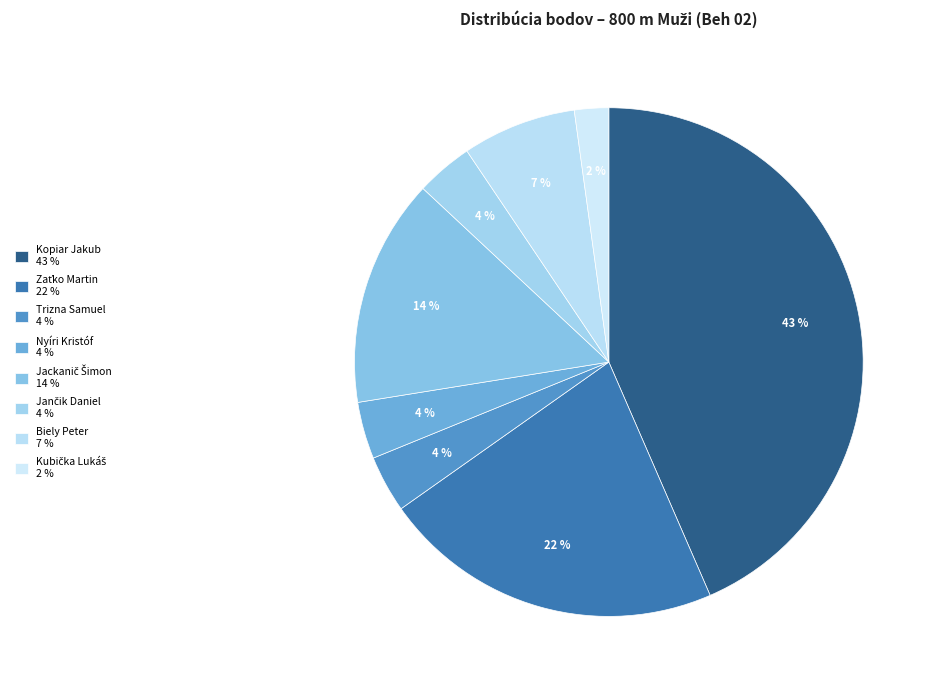

What is the total percentage of Nyíri Kristóf and Zaťko Martin?

25.9%